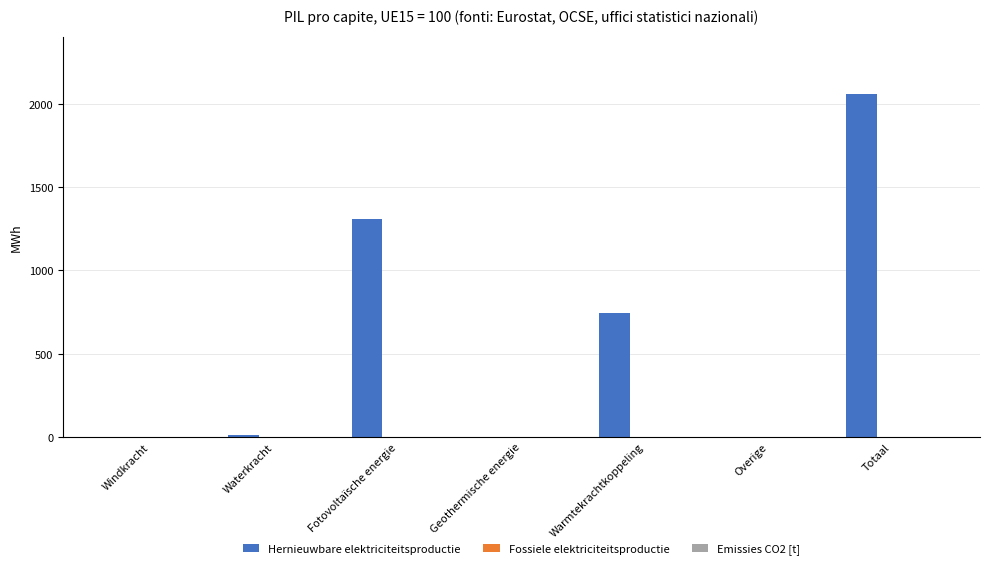

Which label corresponds to the largest value in the chart?

Totaal